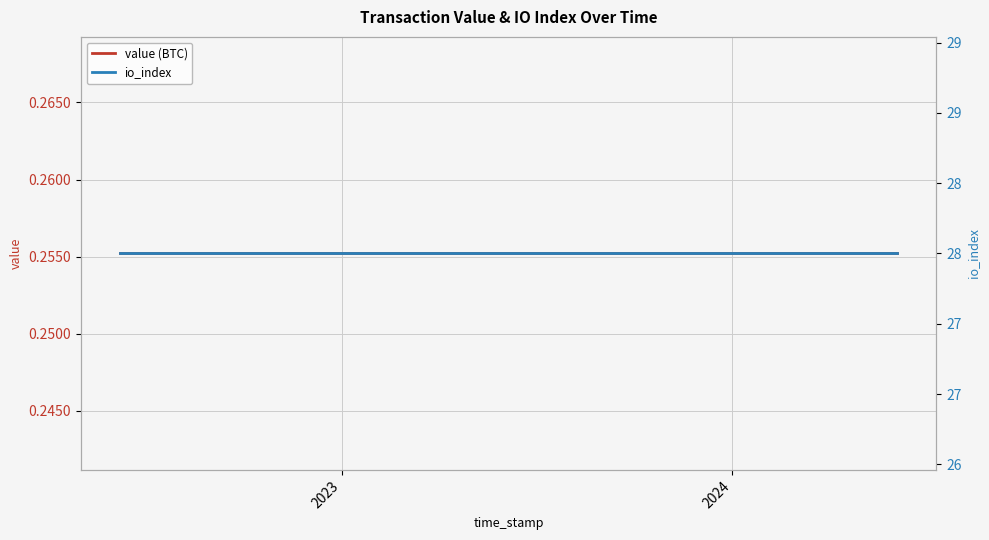

How many categories are shown in the chart?

25